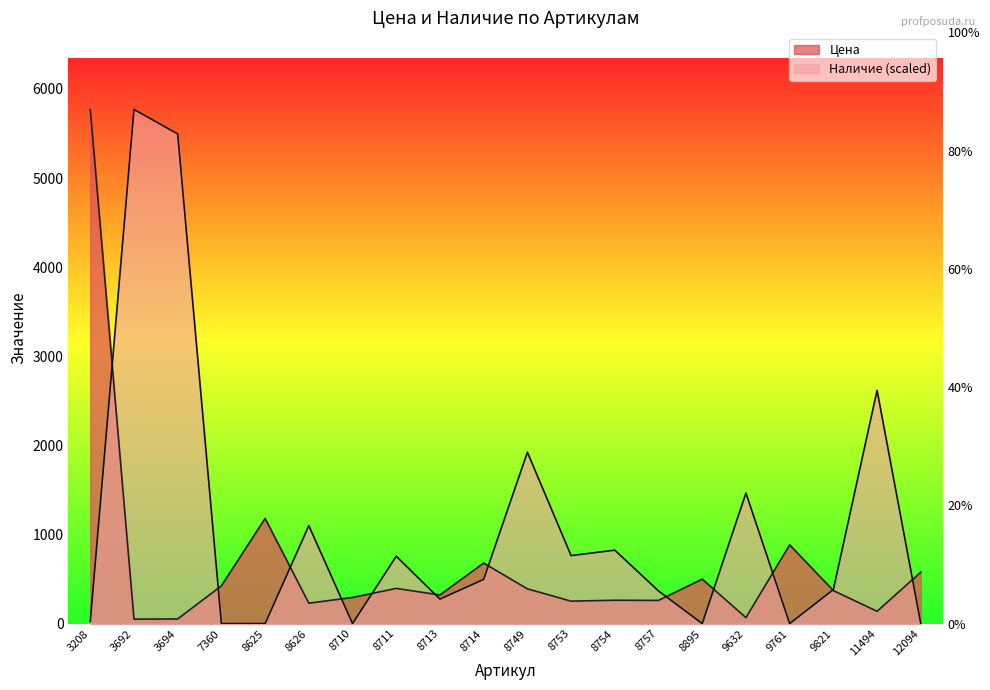

At 3692, list the series in order from largest to smallest.

Наличие, Цена